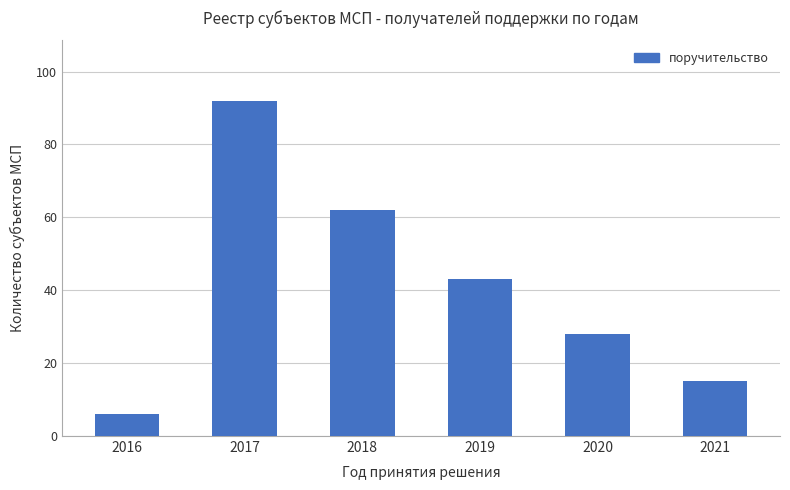

Are the bars horizontal?

No